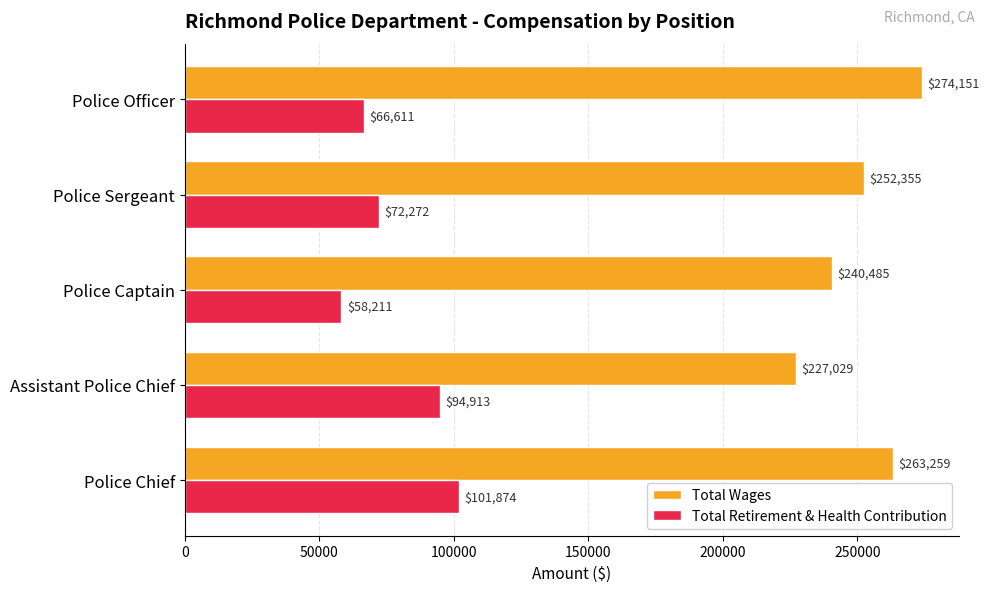

How many Total Wages values are between 240485 and 263259?

3